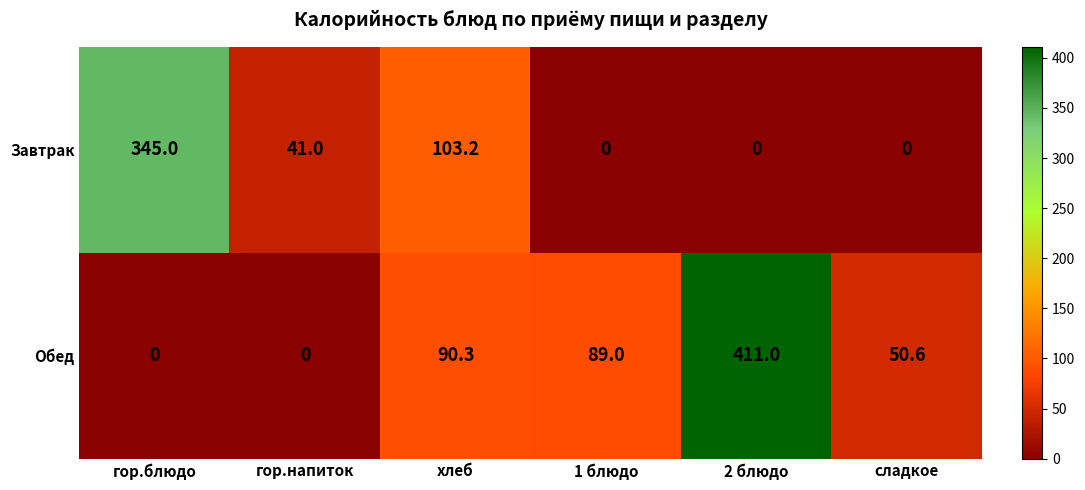

What is the total value across all series at сладкое?

50.6